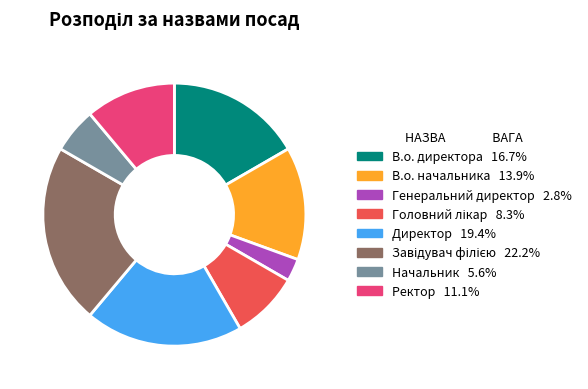

Which has a higher value, Директор or Генеральний директор?

Директор